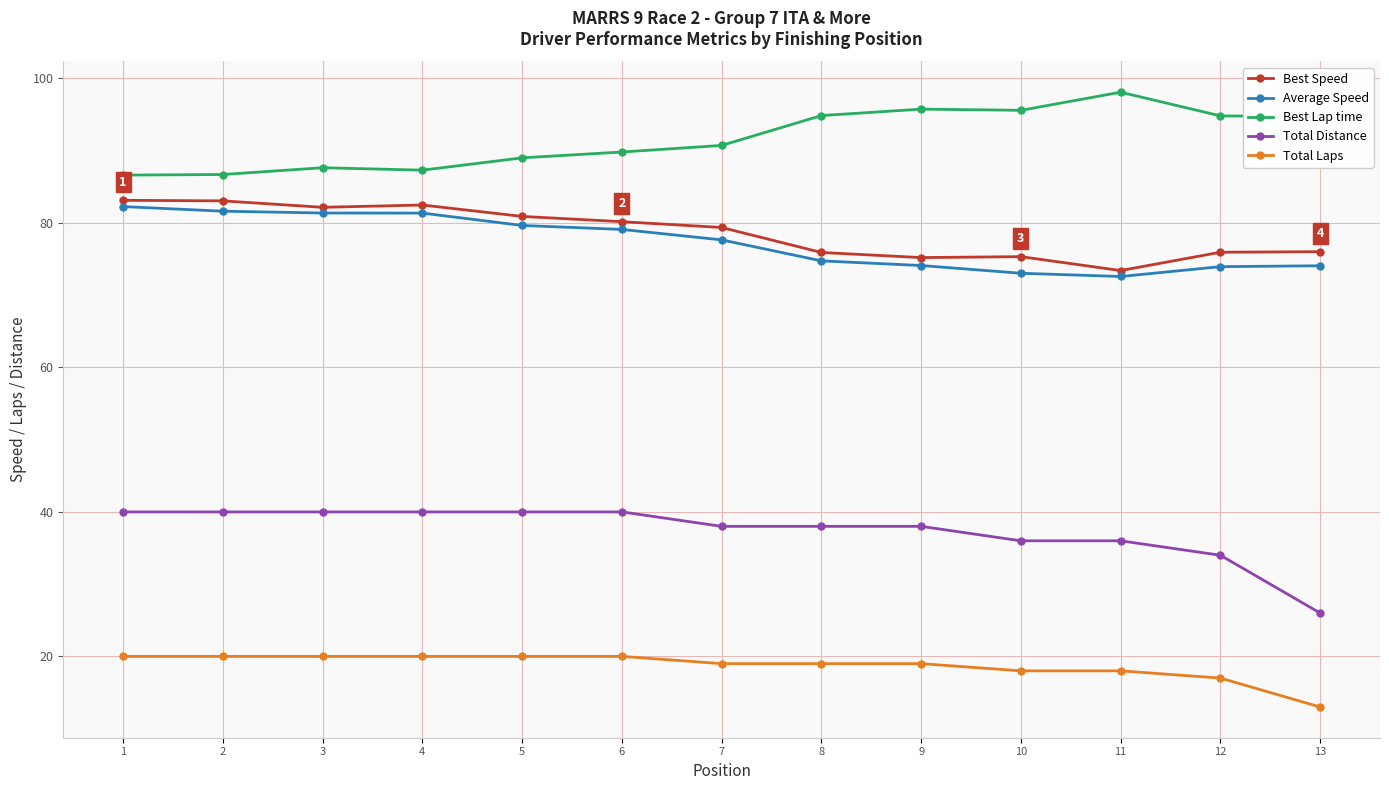

True or false: Best Lap time has more than 0 points higher than both neighbors.

True